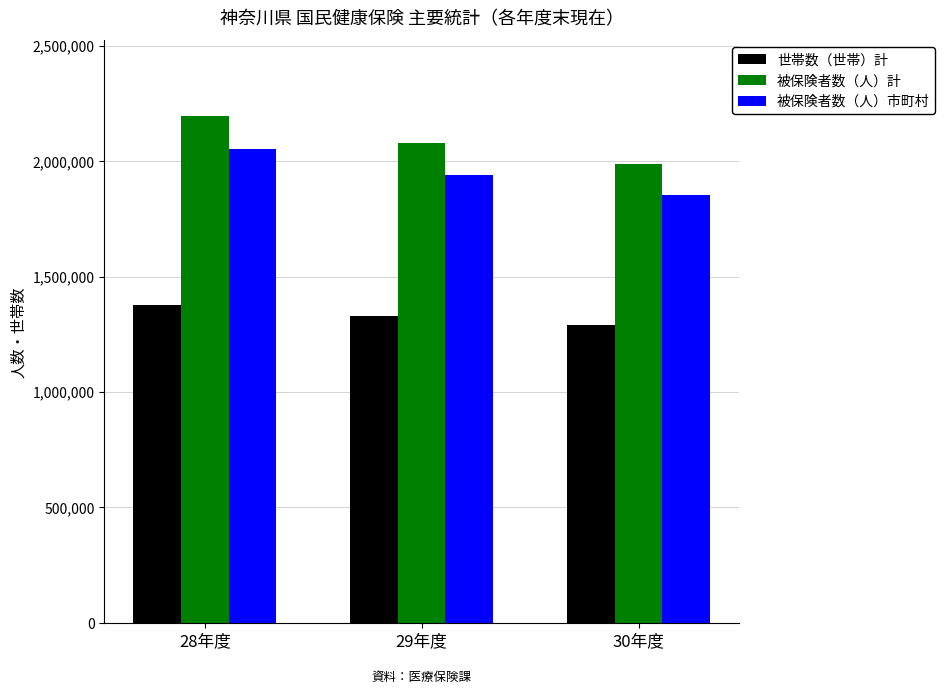

At how many categories does at least one series exceed 1345997?

3